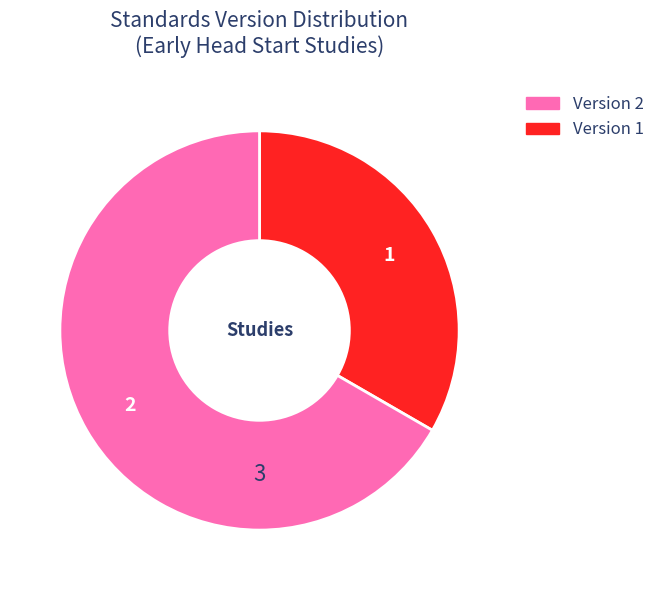

Count the number of slices in the pie.

2